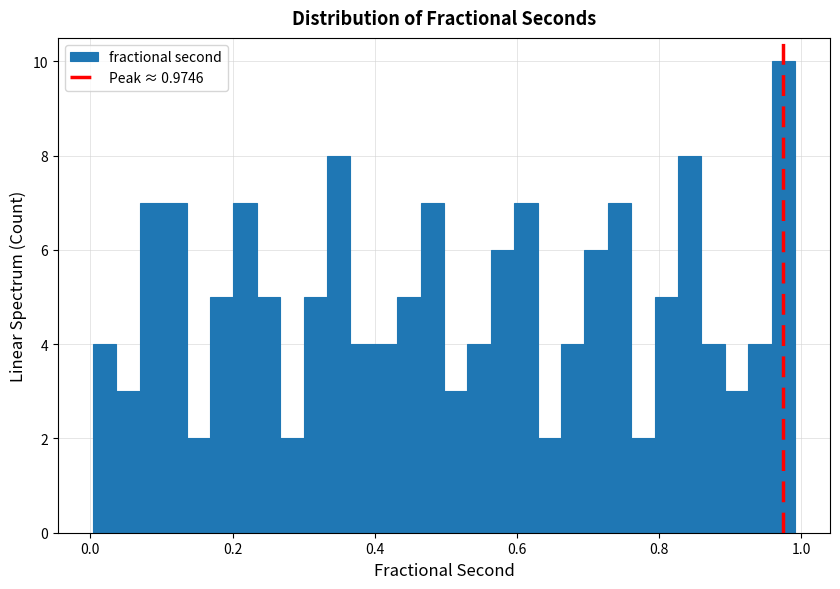

Read against the x-axis, roughly where is the centre of the tallest bar?

0.98